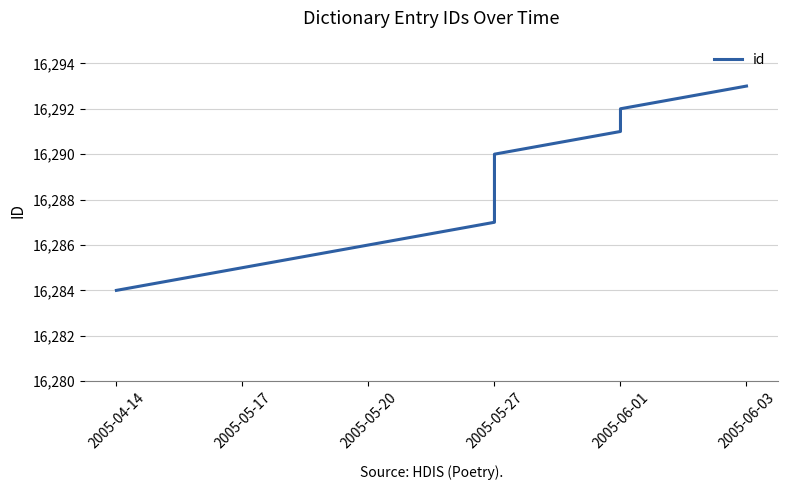

How many data points does each series have?

10